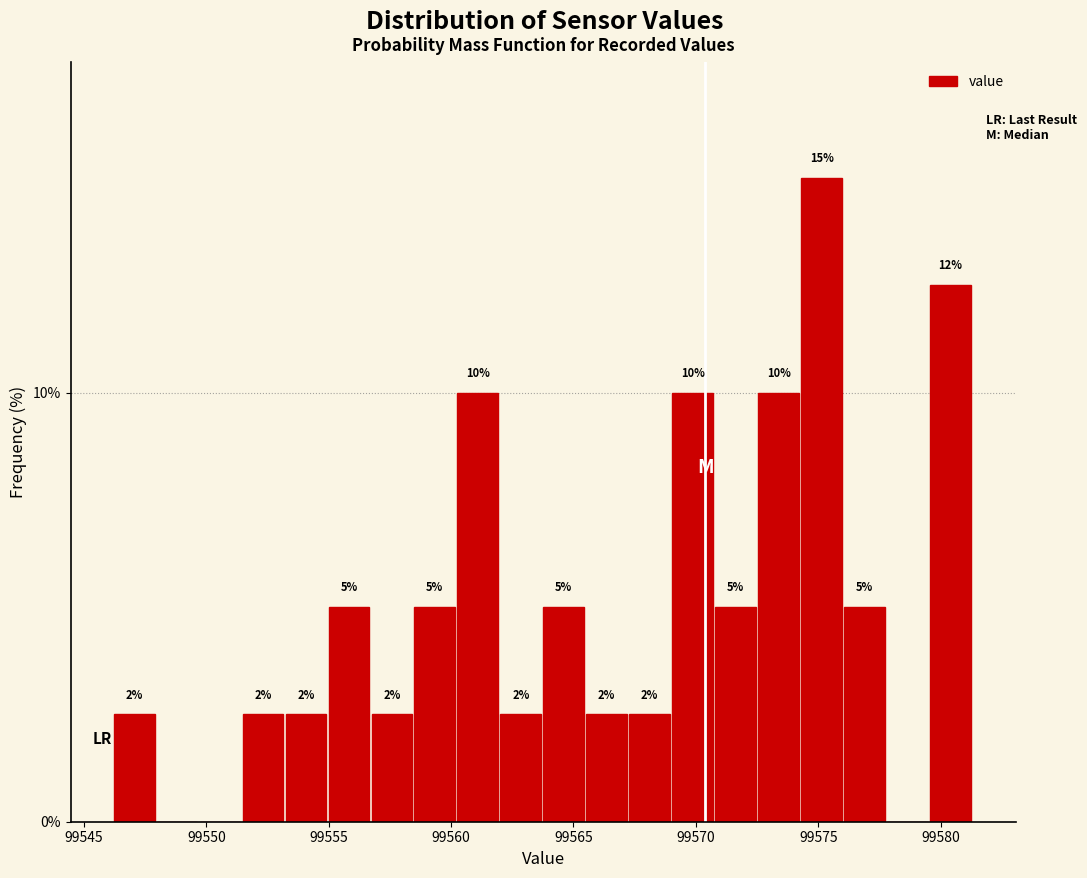

Read against the x-axis, roughly where is the centre of the tallest bar?

99575.0